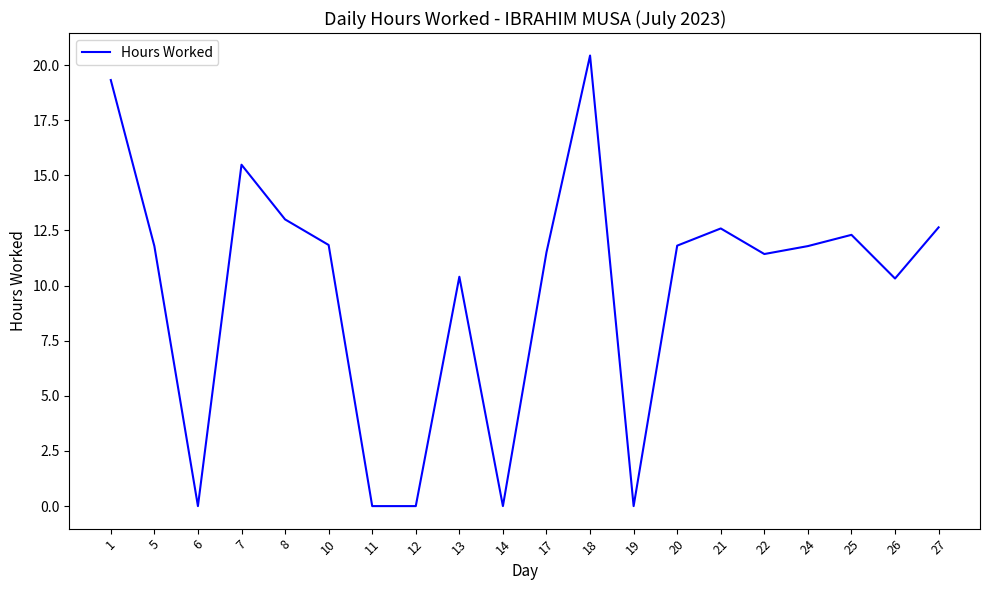

What is the difference between the values at 26 and 21?

2.3